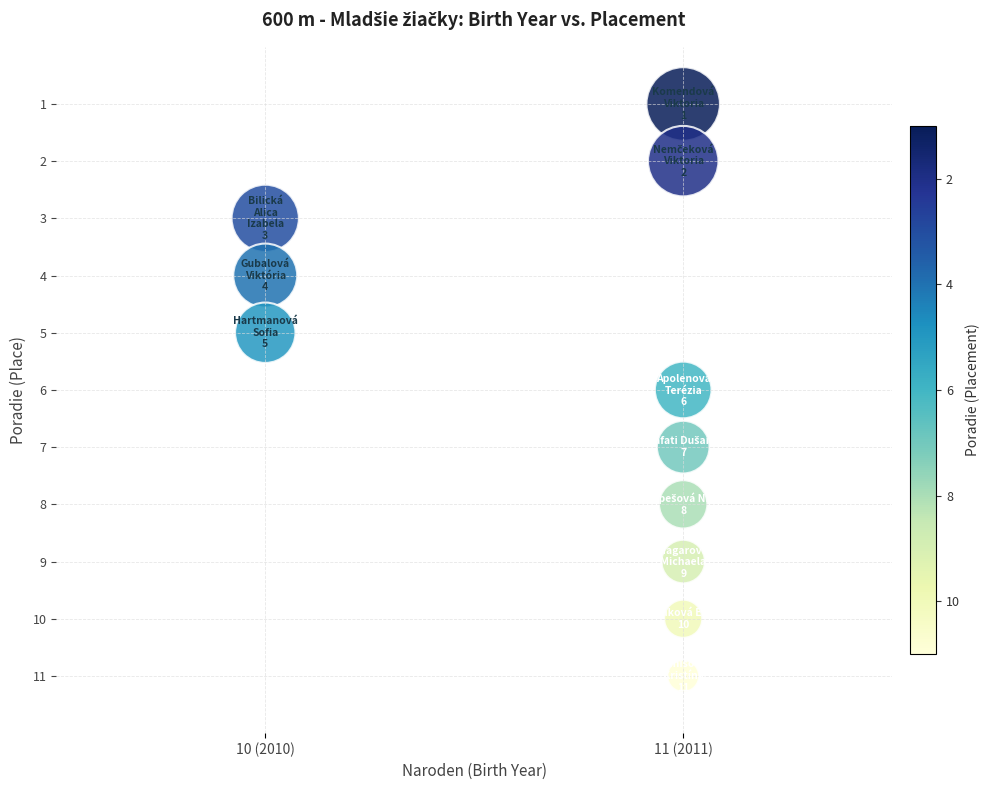

What is the average X value?

11